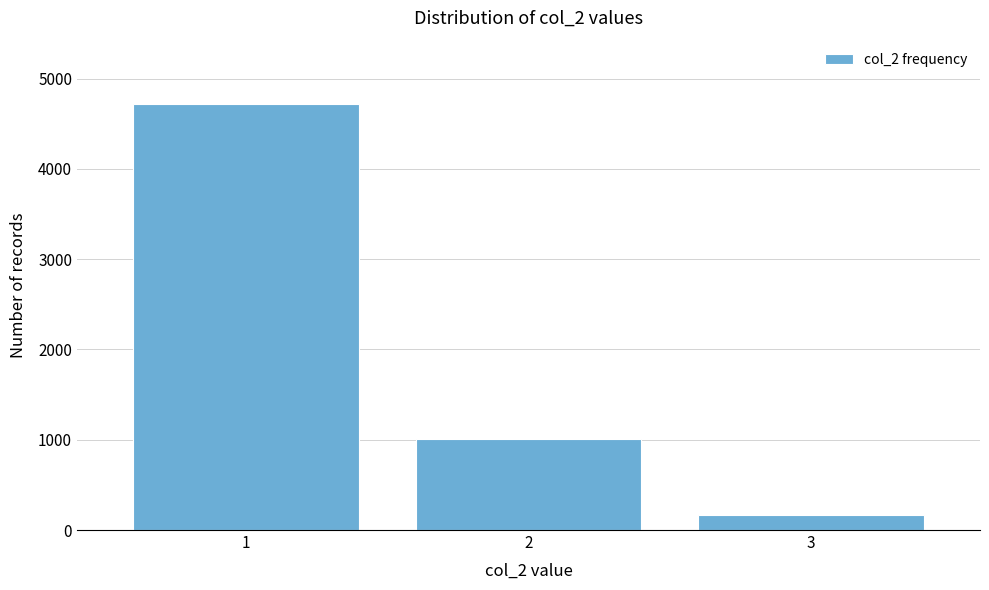

Reading left to right, list all the values displayed in this chart.

1=4714	2=1010	3=161